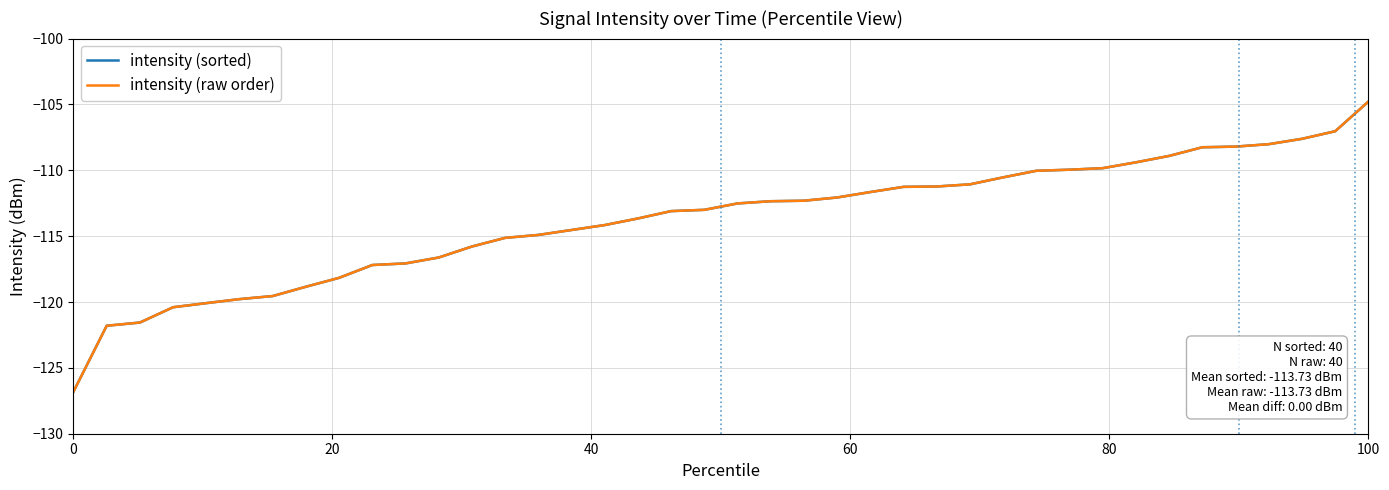

True or false: intensity (raw order) and intensity (sorted) intersect in this chart.

False